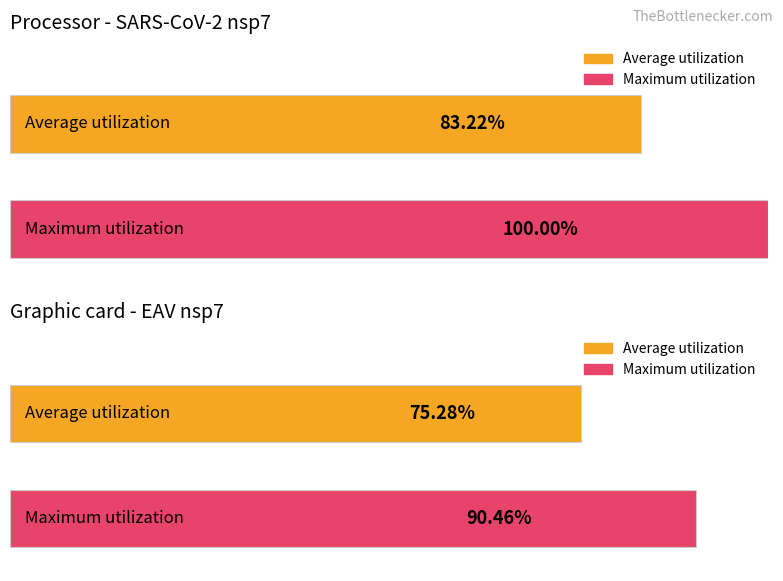

Between 17 and 19, which series saw the biggest shift?

Average utilization